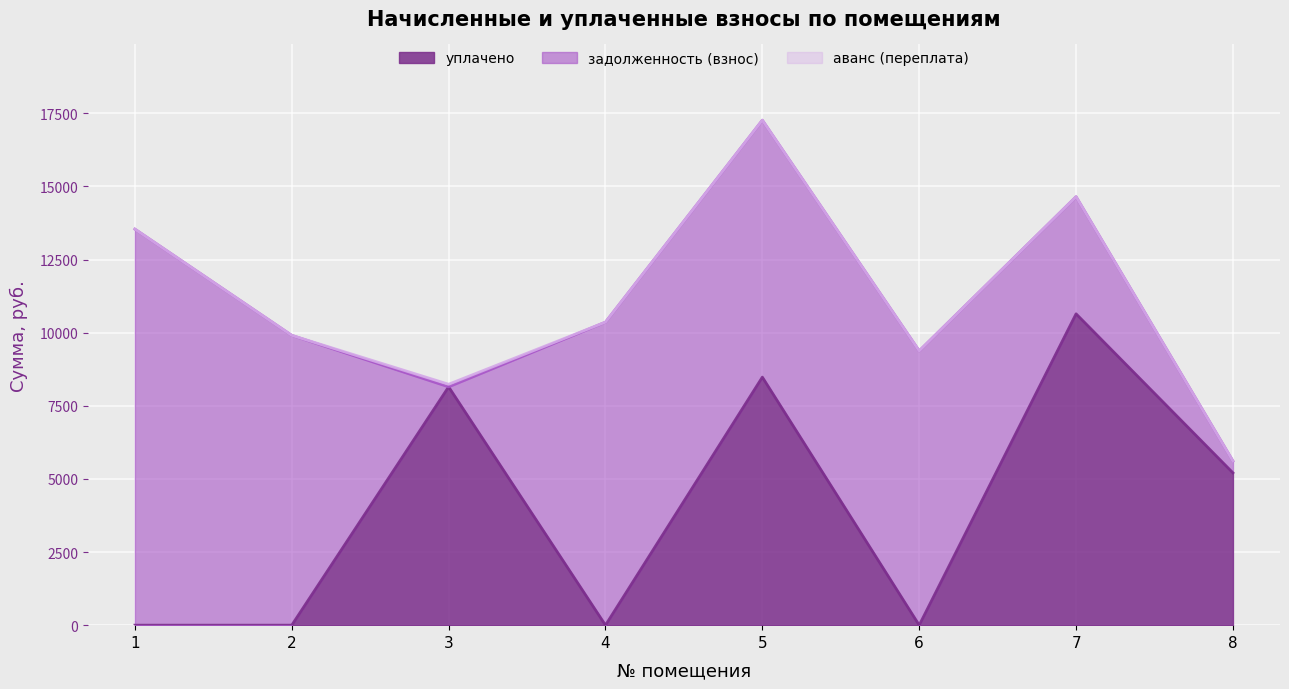

Reading right to left, transcribe all the data shown in this chart.

уплачено: 8=5208.2	7=10645.8	6=0.0	5=8481.5	4=0.0	3=8149.3	2=0.0	1=0.0
задолженность (взнос): 8=403.2	7=4004.4	6=9378.8	5=8785.0	4=10361.9	3=0.0	2=9909.4	1=13541.7
аванс (переплата): 8=0.0	7=0.0	6=0.0	5=0.0	4=0.0	3=88.5	2=0.0	1=0.0